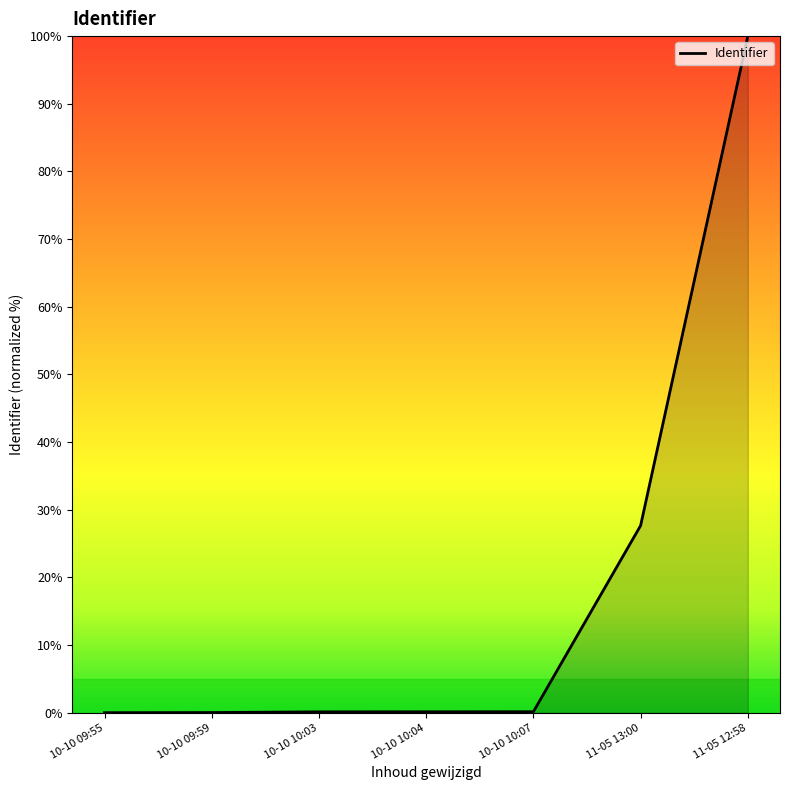

At which category does the chart reach its peak across all series?

11-05 12:58